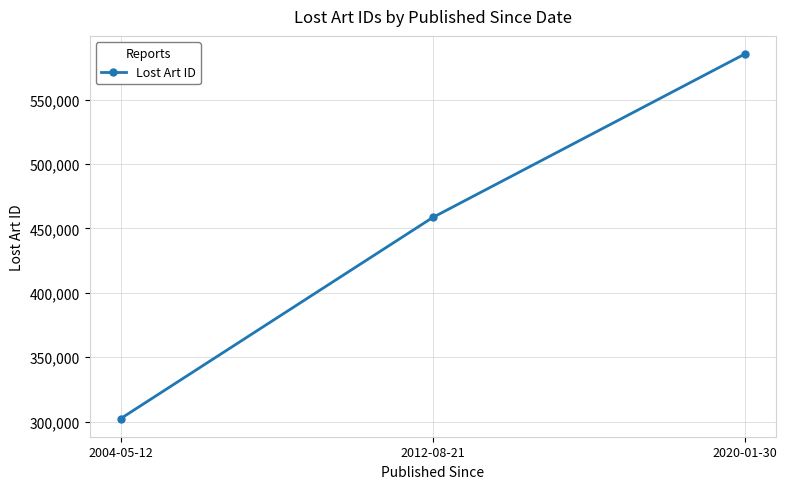

Reading left to right, list all the values displayed in this chart.

302425	458519	585380